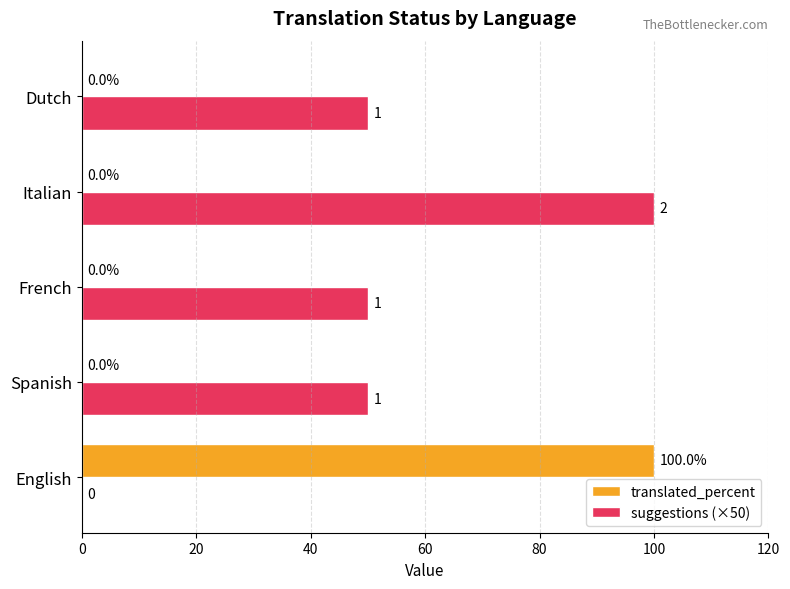

What are all the series names shown in the legend?

translated_percent, suggestions (×50)